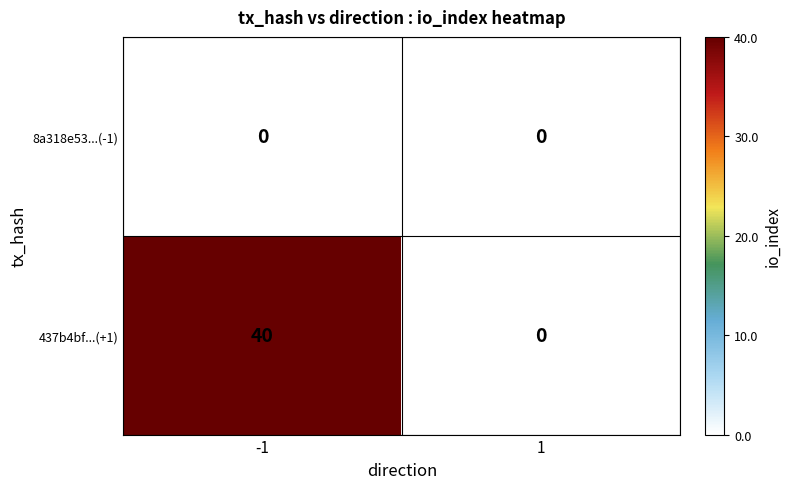

Which series has the largest total across all categories?

437b4bf...(+1)